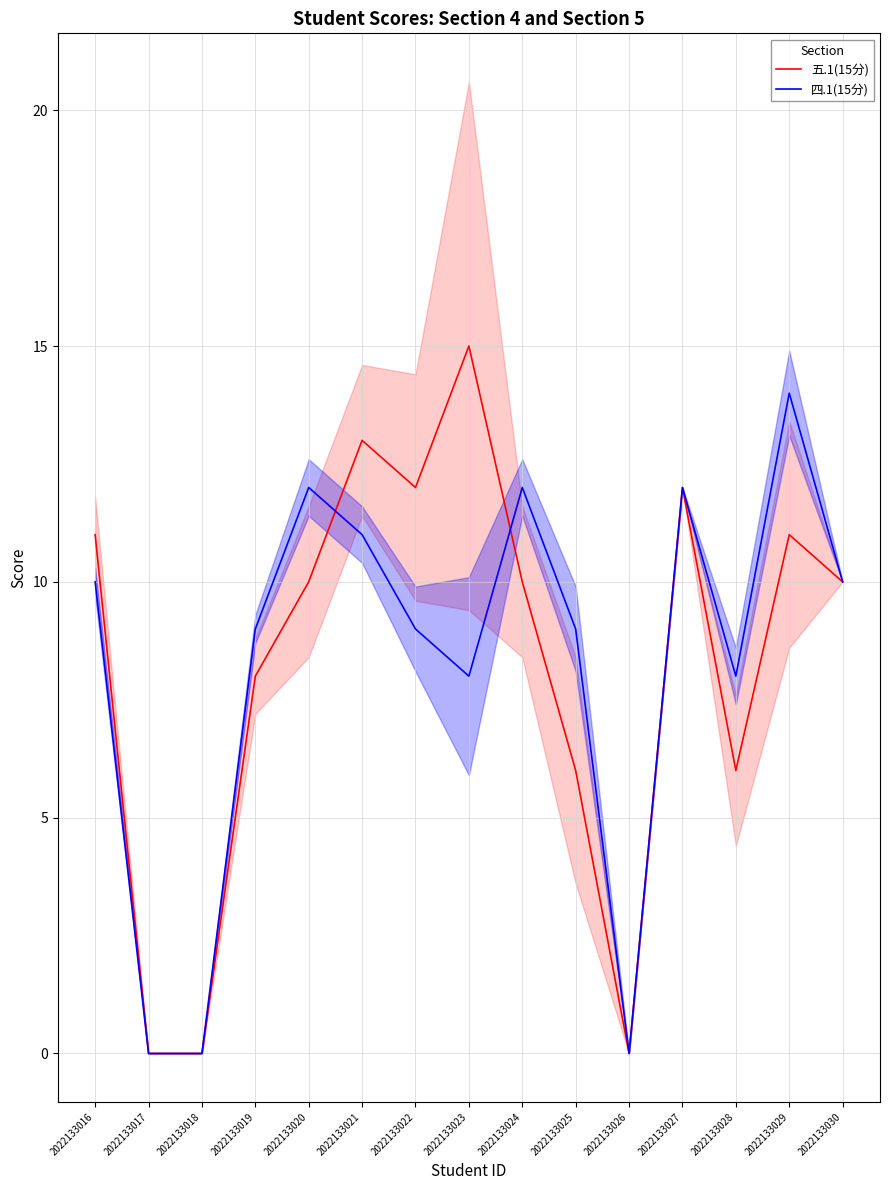

Between 2022133016 and 2022133026, which series saw the biggest shift?

五.1(15分)